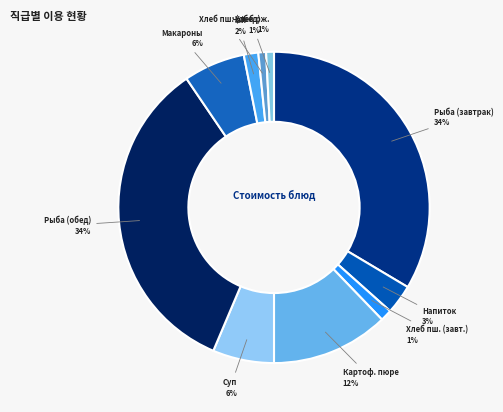

Do Рыба (обед) and Напиток together represent more than half of the pie?

No